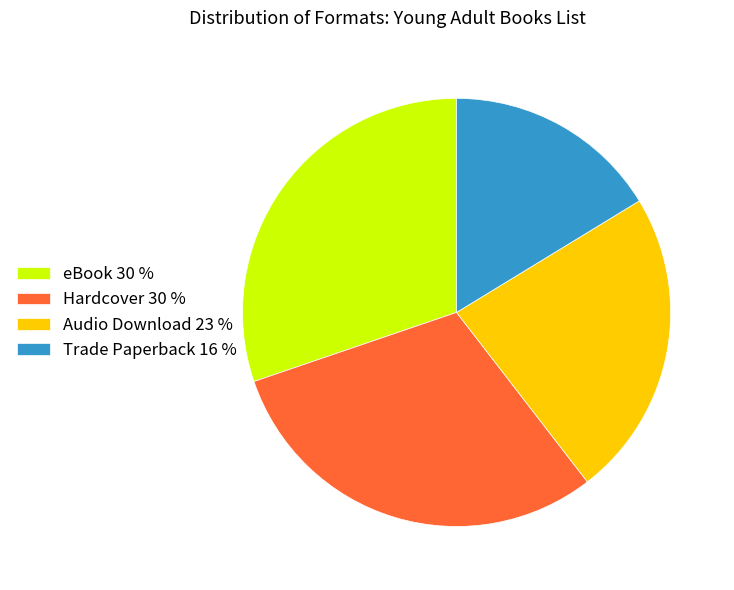

Combined, do eBook and Audio Download account for over 50%?

Yes